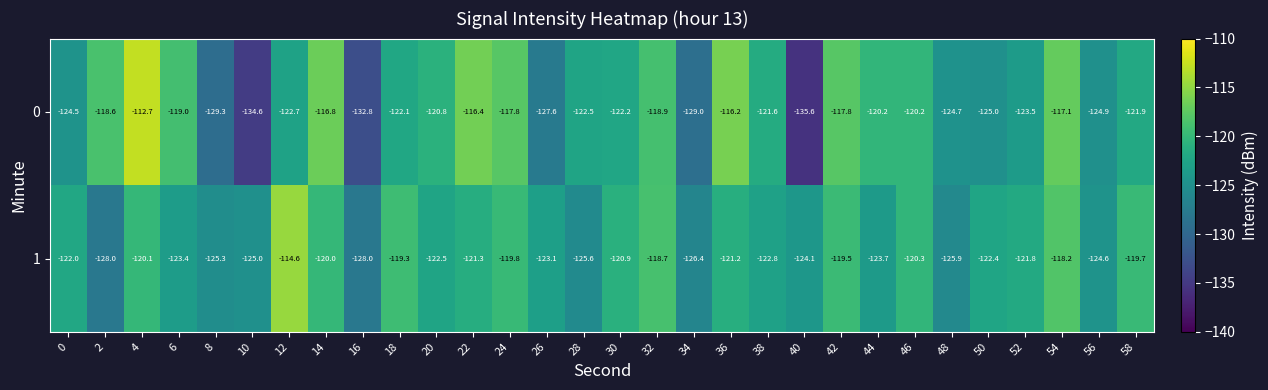

The value of 0 at 34 is -129.0. True or false?

True